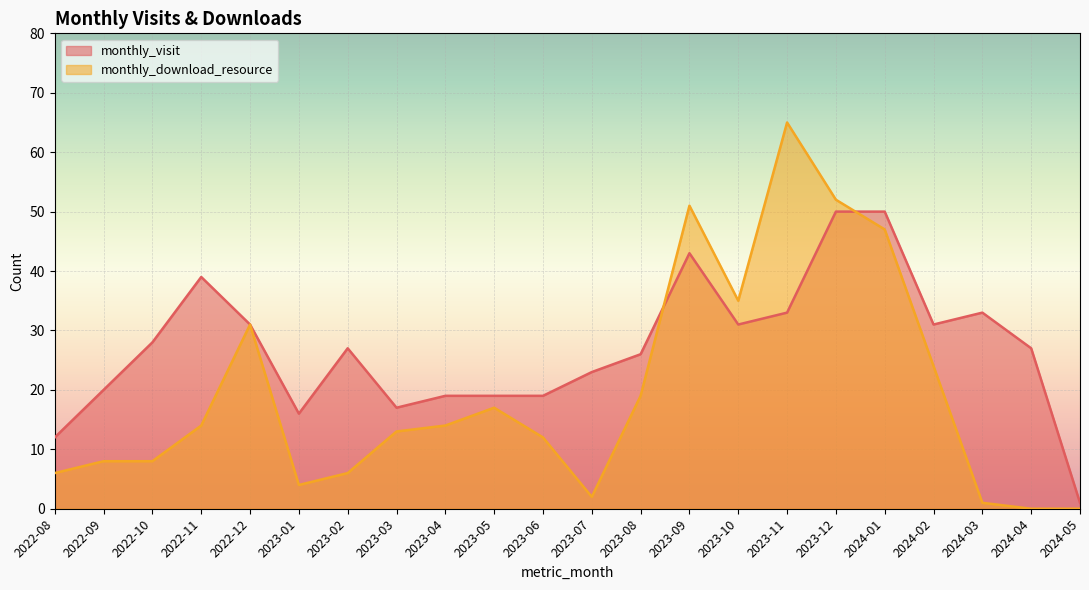

Between 2023-10 and 2023-12, which series saw the biggest shift?

monthly_visit